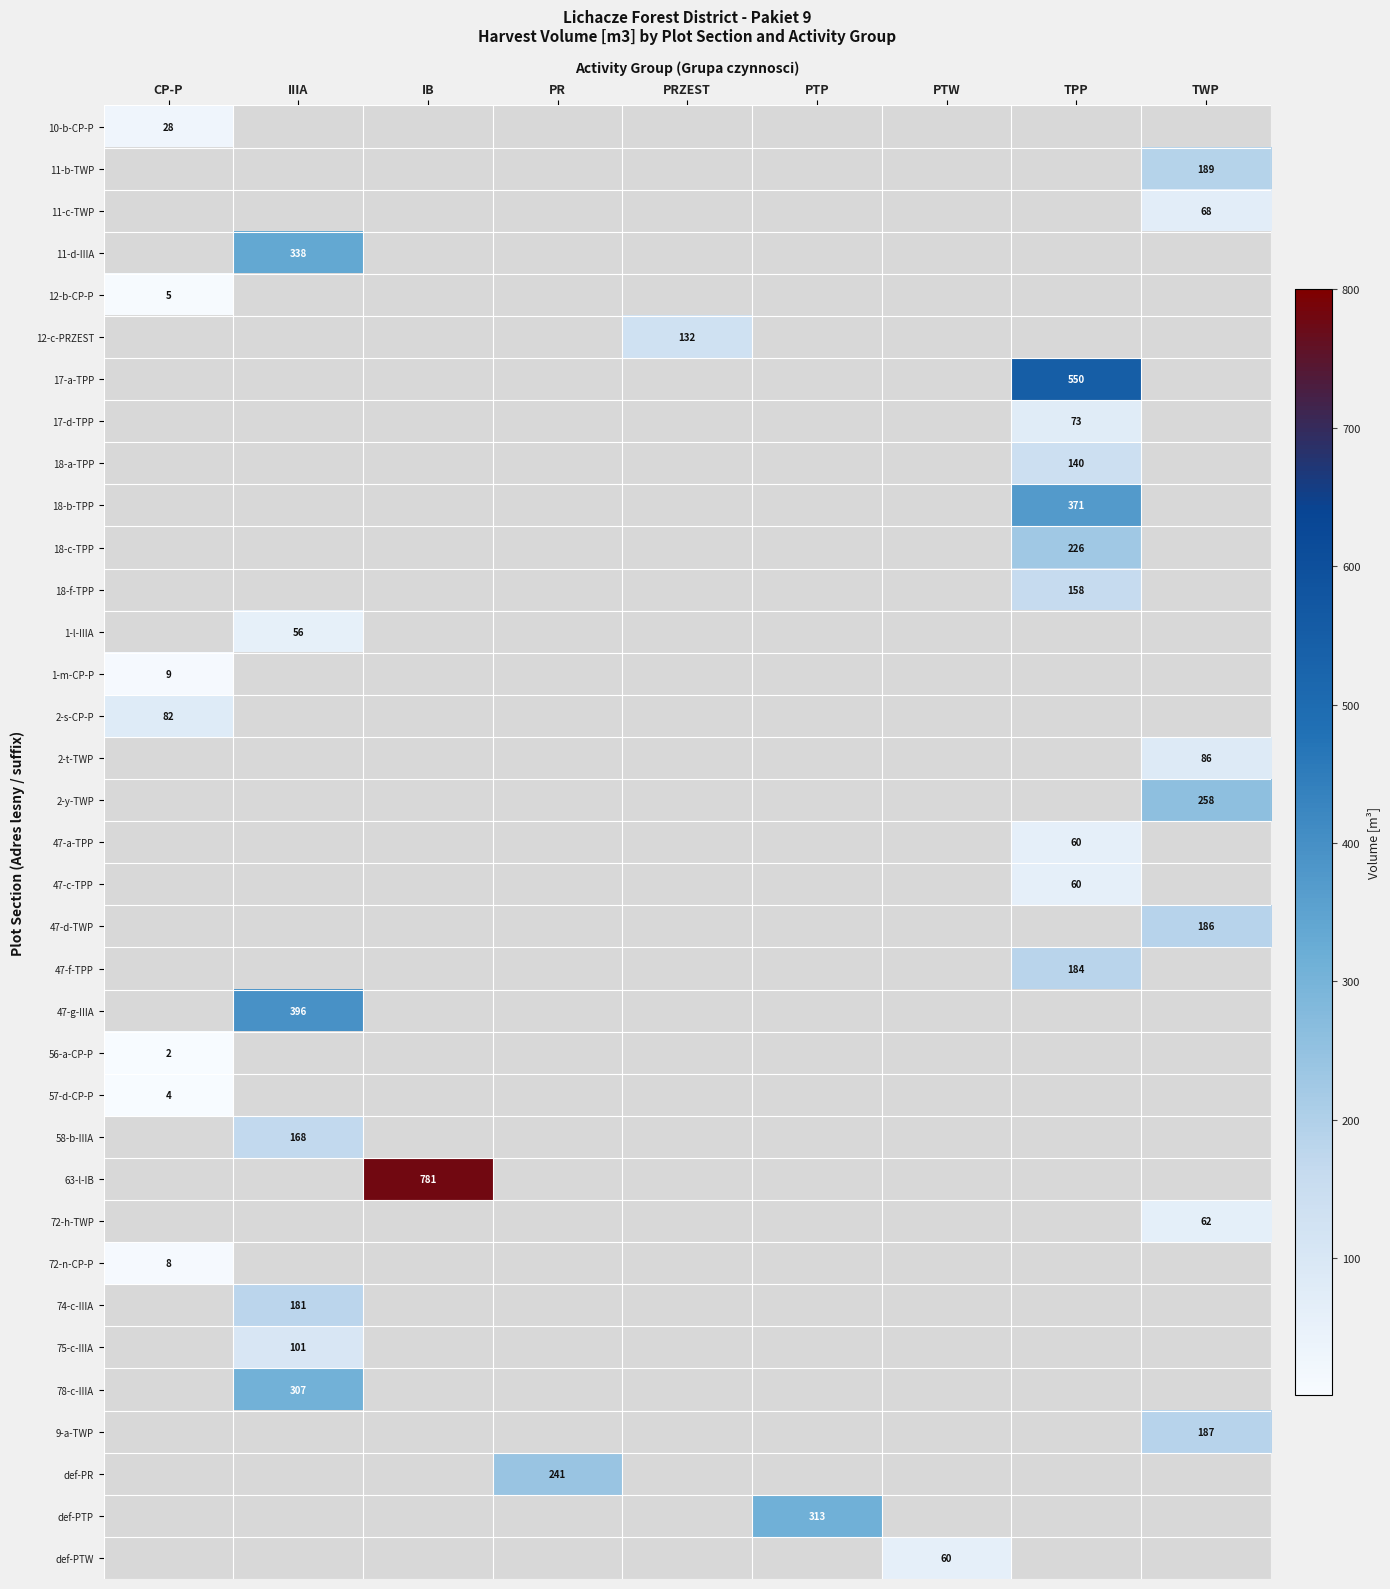

Is it true that 2-s-CP-P equals 30 at CP-P?

False